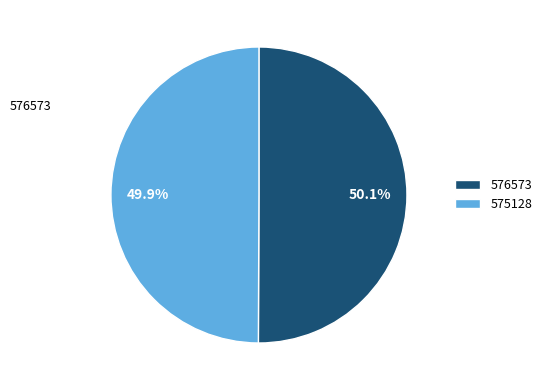

What percentage do 576573 and 575128 together represent?

100.0%